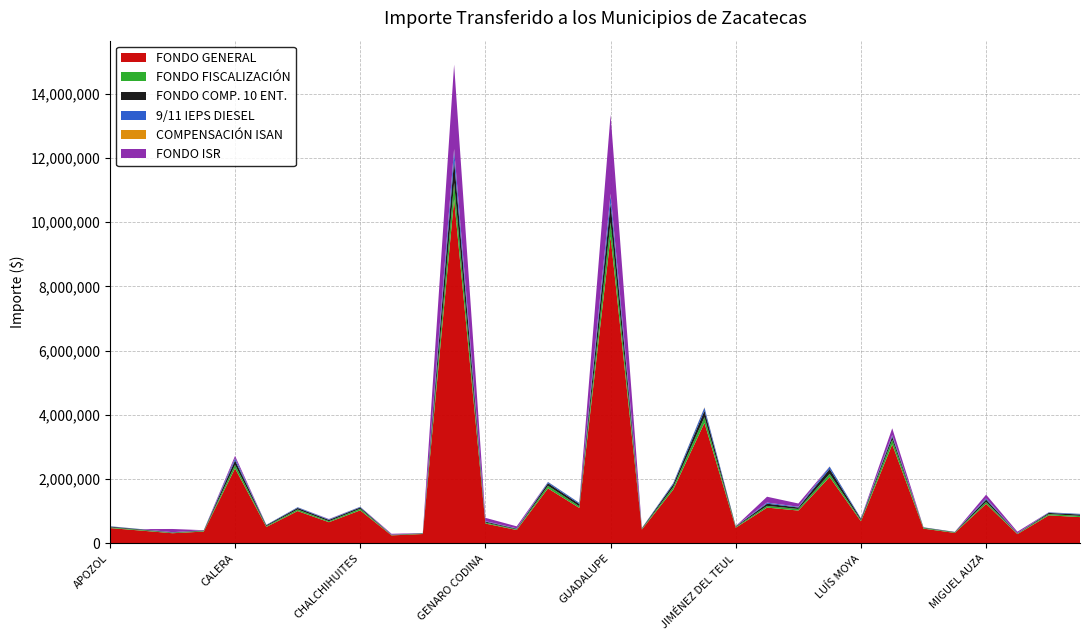

Reading right to left, transcribe all the data shown in this chart.

FONDO GENERAL: 816581	870973	286626	1228831	324350	457523	3077085	686400	2063841	1020830	1112305	486900	3749072	1669103	430239	9545900	1102282	1710049	415019	616736	10711493	290299	247307	1027293	658070	1005758	510519	2332174	366221	314939	396590	475978
FONDO FISCALIZACIÓN: 38668	41244	13573	58190	15359	21665	145711	32503	97730	48340	52671	23057	177532	79038	20374	452032	52197	80977	19653	29205	507226	13746	11711	48646	31161	47626	24175	110437	17342	14913	18780	22540
FONDO COMP. 10 ENT.: 42043	35027	10475	74873	11669	14148	96159	41722	155157	46418	69668	18395	203725	83427	17171	588483	71574	81052	21076	30212	703063	10817	7740	41888	39758	47607	28161	138453	16845	11465	18630	23005
9/11 IEPS DIESEL: 19602	16331	4884	34908	5441	6596	44832	19452	72339	21641	32481	8577	94983	38896	8005	274369	33370	37789	9826	14086	327789	5043	3609	19530	18537	22196	13130	64552	7854	5345	8686	10725
COMPENSACIÓN ISAN: 1945	2075	683	2927	773	1090	7330	1635	4916	2432	2650	1160	8931	3976	1025	22740	2626	4074	989	1469	25517	692	589	2447	1568	2396	1216	5556	872	750	945	1134
FONDO ISR: 0	856	46839	116004	0	0	210018	0	0	100569	181028	0	0	0	0	2456493	0	0	62743	102283	2626671	0	26275	0	8344	0	0	71769	0	99514	0	0